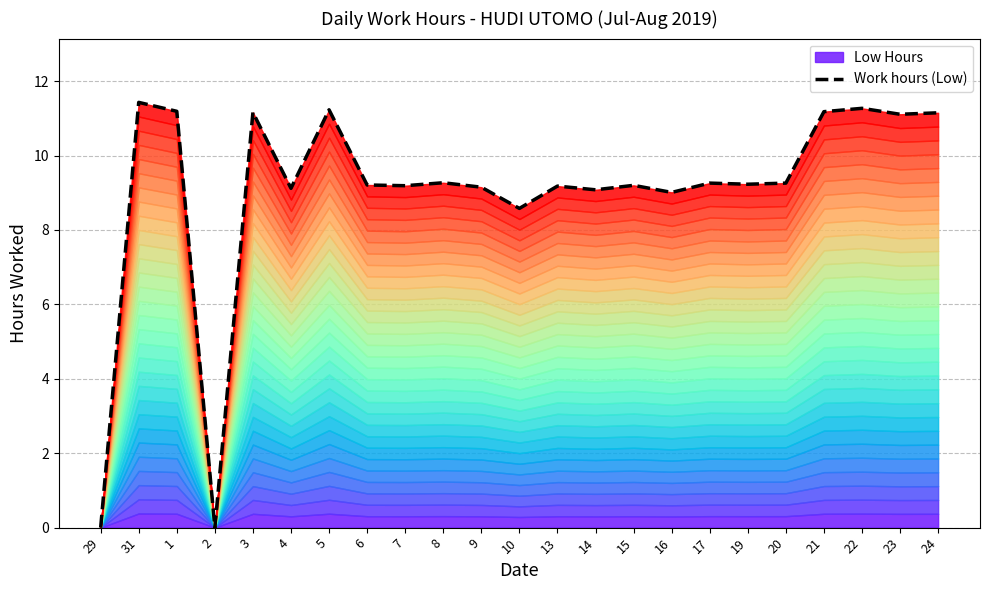

What is the change in value from 7 to 8?

+0.1